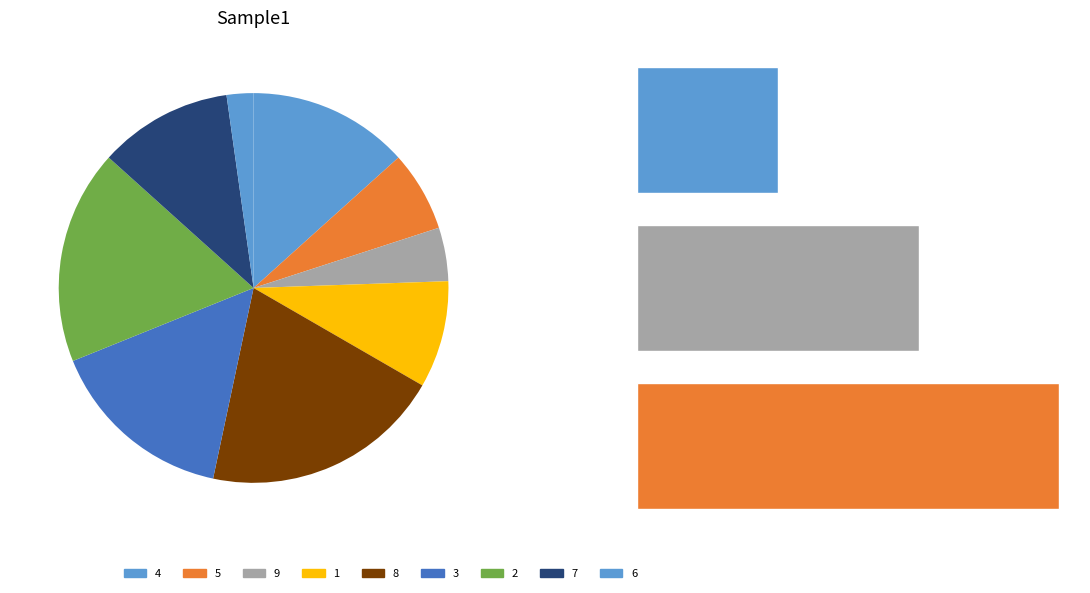

Which has a higher value, 9 or 7?

7